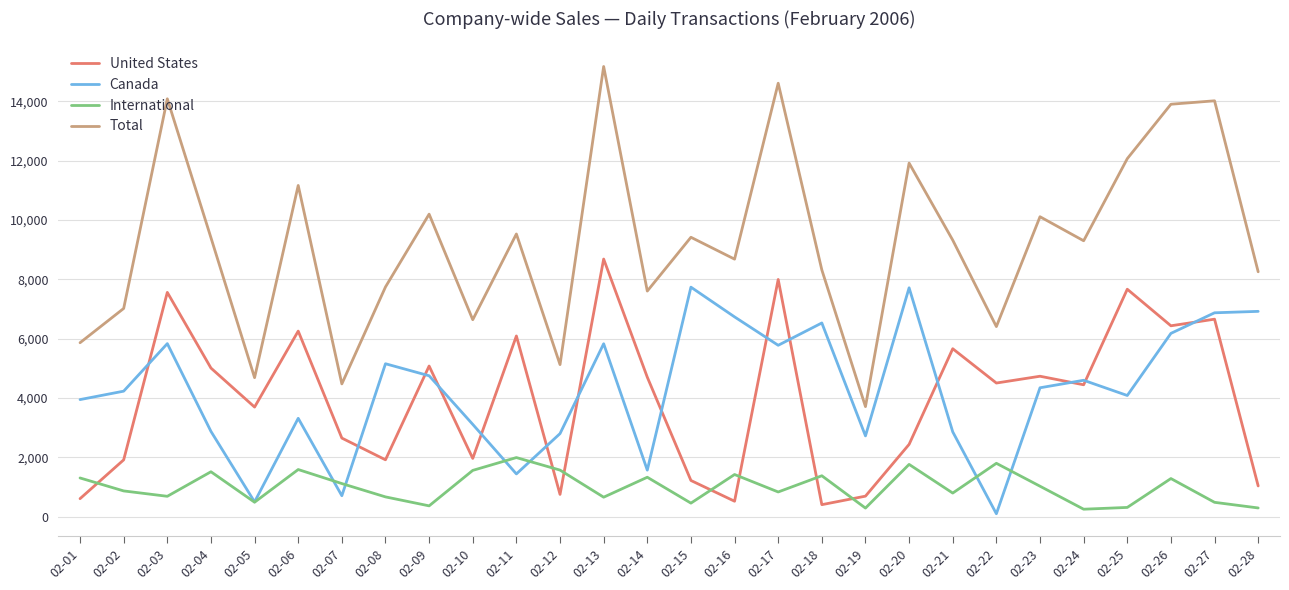

What is the sum of all Total values?

258748